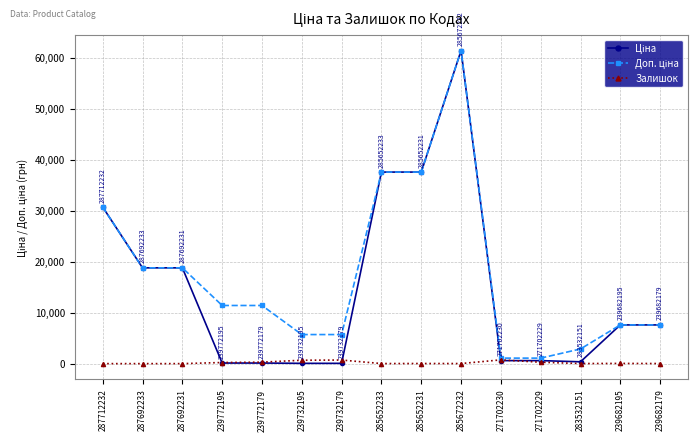

The value of Залишок at 287692233 is 0.0. True or false?

True